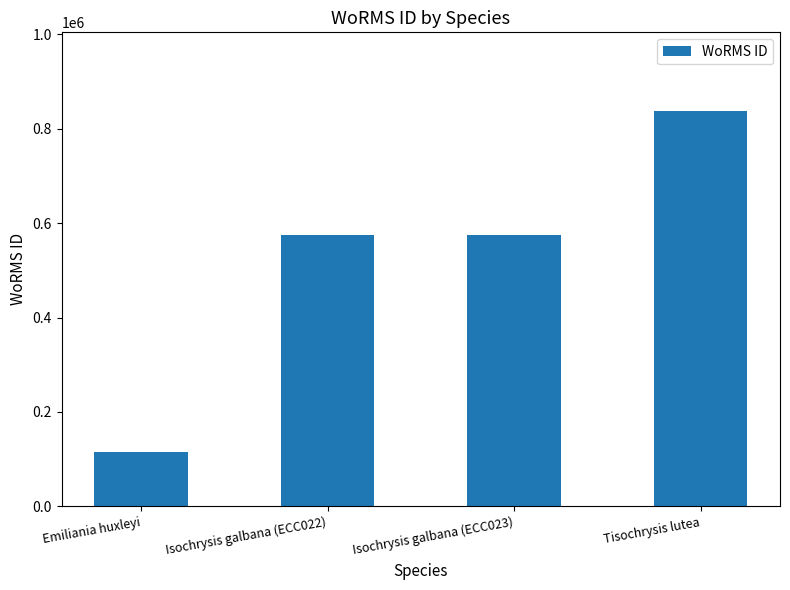

What is the difference between the maximum and minimum values?

721479